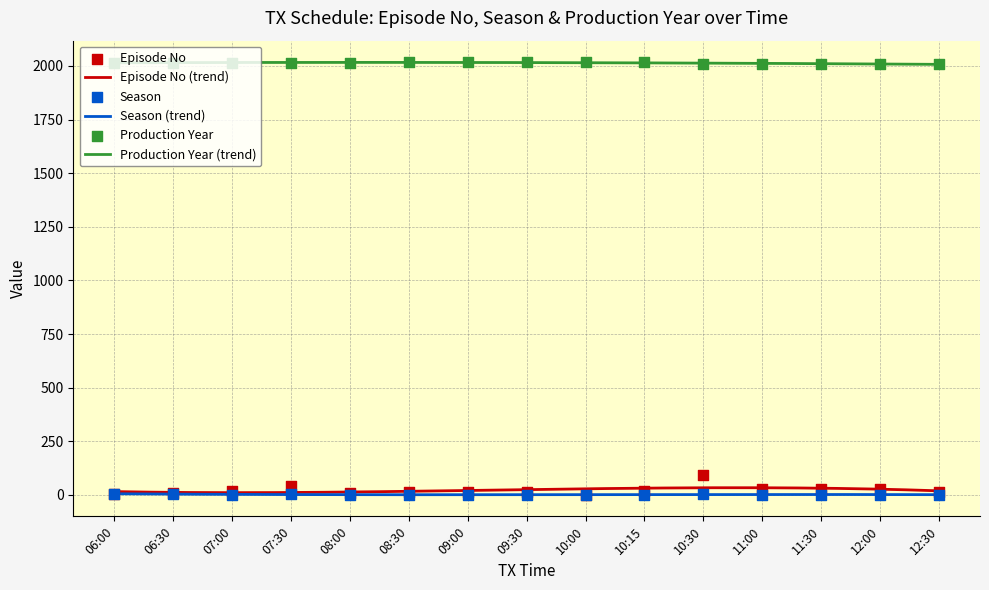

Is the value of Episode No at 06:00 greater than the value of Production Year at 07:00?

No